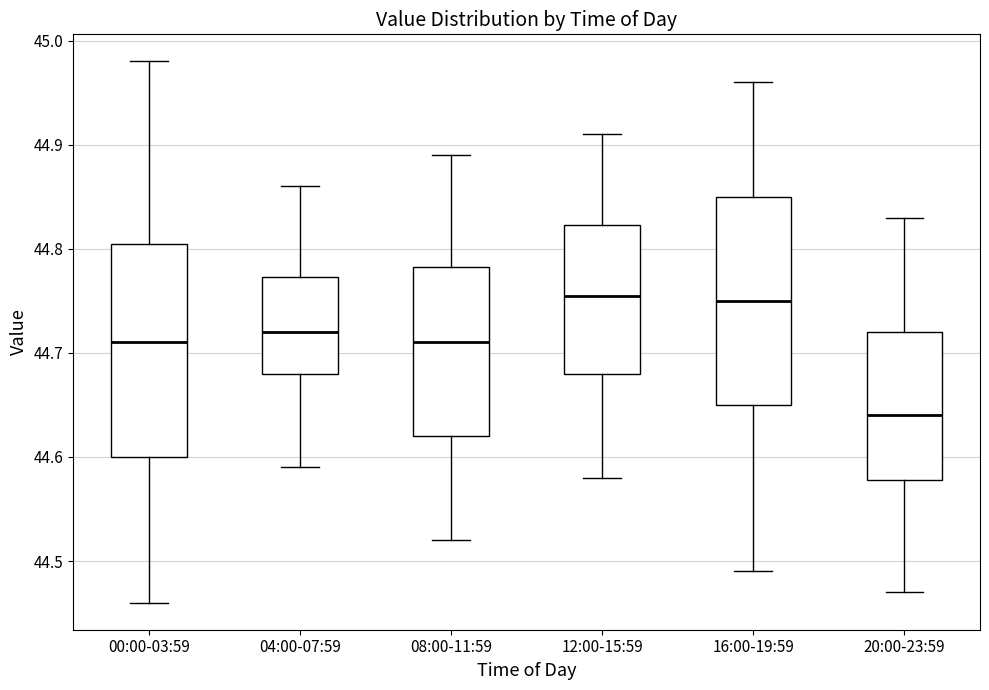

Reading left to right, transcribe this box plot: for each box, give where its median line is, the range the box spans, and where its two whiskers end, as read against the y-axis. The values are not printed on the chart, so give them approximately, as read against the axis.

00:00-03:59: median 44.71, box 44.60 to 44.81, whiskers 44.46 to 44.98
04:00-07:59: median 44.72, box 44.68 to 44.77, whiskers 44.59 to 44.86
08:00-11:59: median 44.71, box 44.62 to 44.78, whiskers 44.52 to 44.89
12:00-15:59: median 44.76, box 44.68 to 44.82, whiskers 44.58 to 44.91
16:00-19:59: median 44.75, box 44.65 to 44.85, whiskers 44.49 to 44.96
20:00-23:59: median 44.64, box 44.58 to 44.72, whiskers 44.47 to 44.83